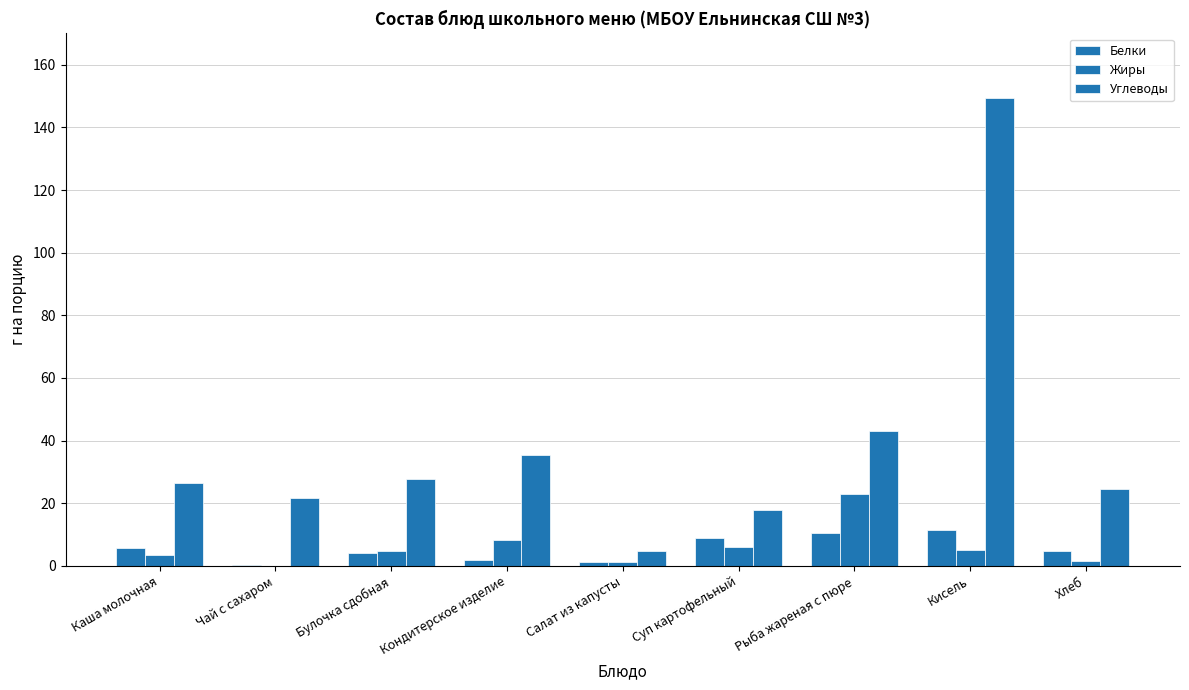

Does the chart contain stacked bars?

No